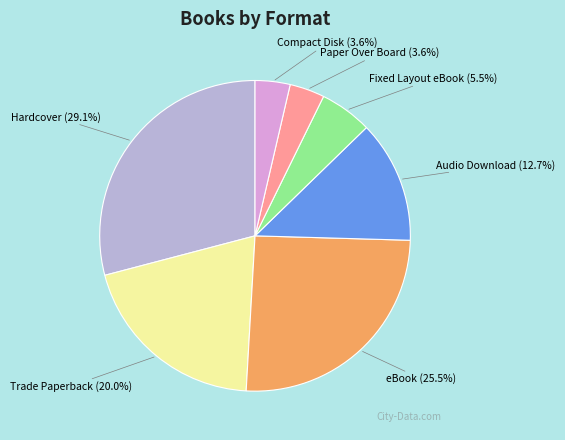

Approximately how many times larger is the value at Trade Paperback compared to Audio Download?

1.6